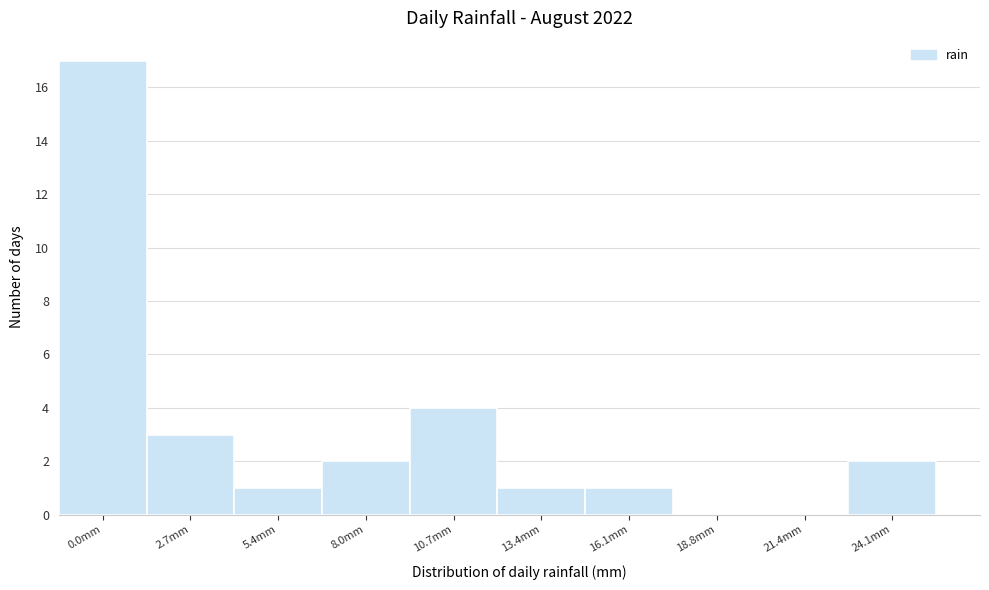

Reading right to left, list all the values displayed in this chart.

24.1mm=2	21.4mm=0	18.8mm=0	16.1mm=1	13.4mm=1	10.7mm=4	8.0mm=2	5.4mm=1	2.7mm=3	0.0mm=17